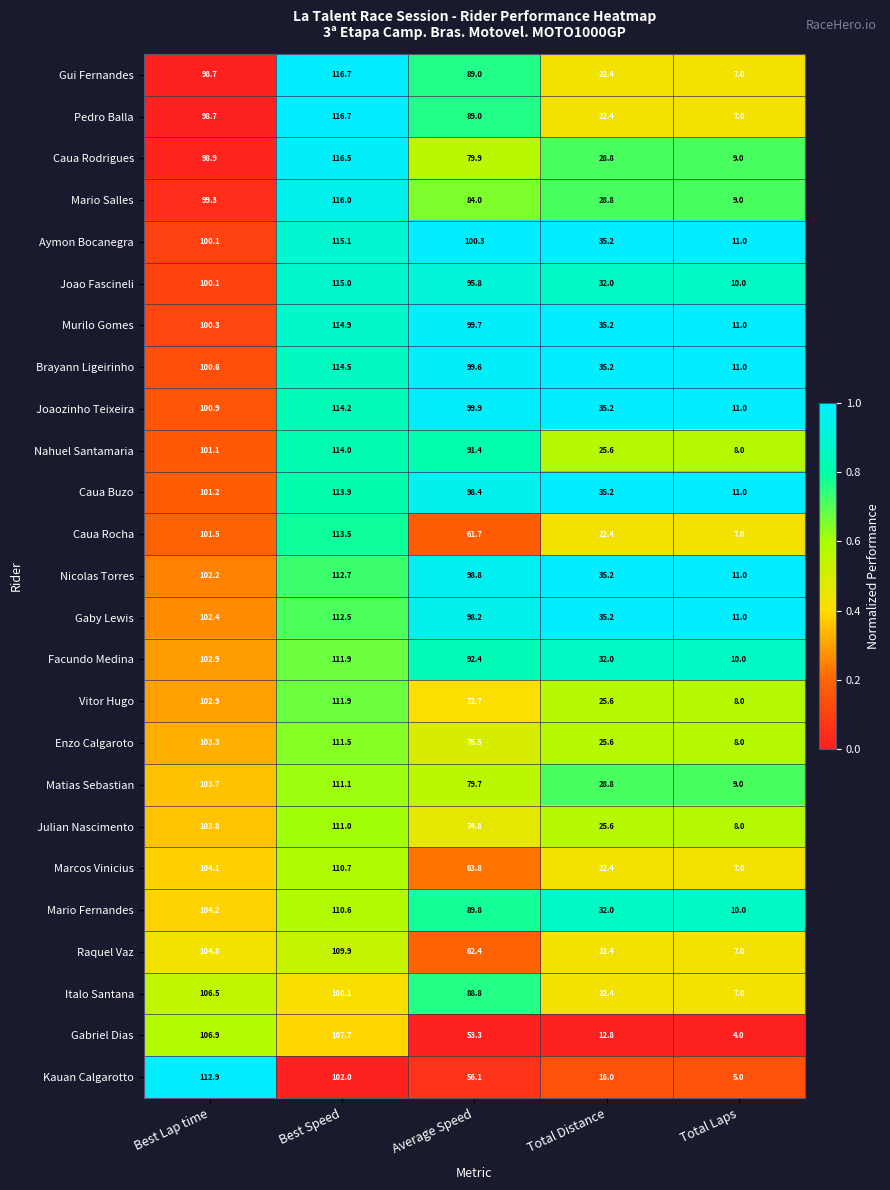

What is the difference between the Gaby Lewis values at Total Distance and Total Laps?

24.2